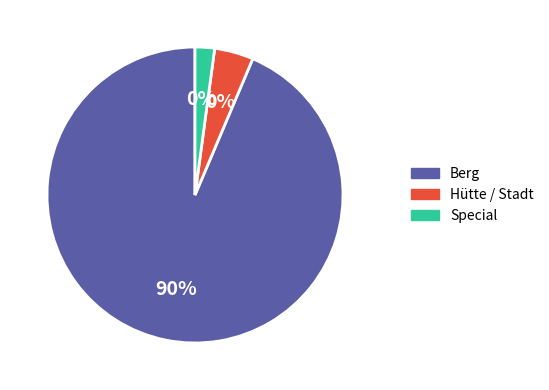

Is it true that Berg is 99% of the pie?

False